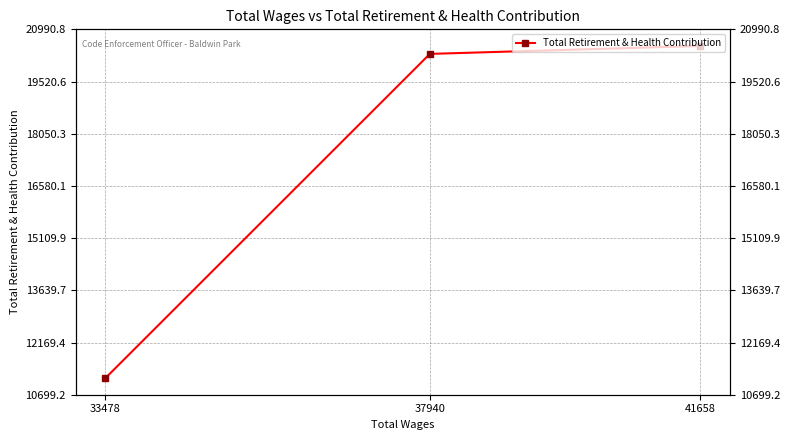

The value at 37940 is 34354. True or false?

False